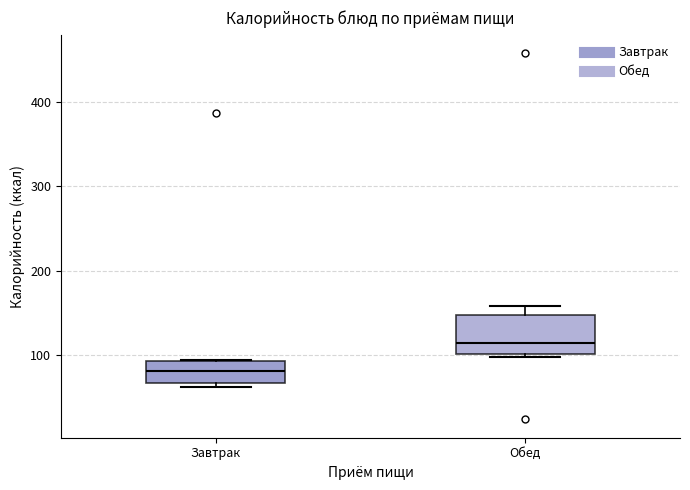

Which box has the highest median line?

Обед